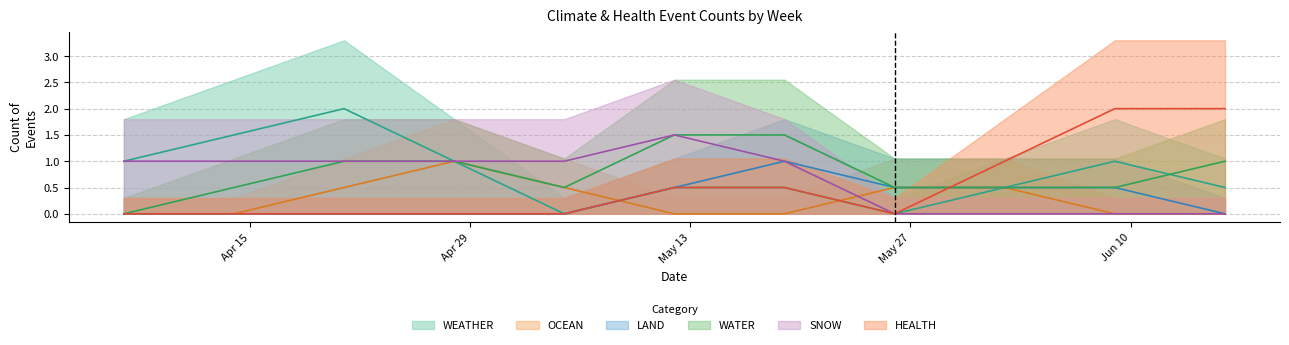

At which category does WEATHER reach its first local peak?

3